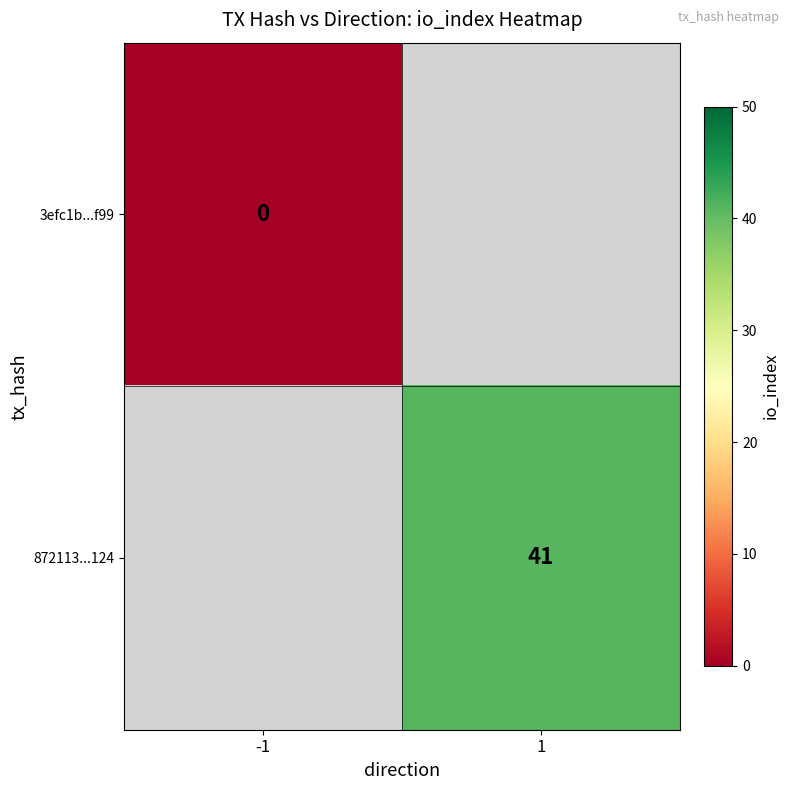

Is the value of 3efc1b...f99 at -1 greater than the value of 872113...124 at 1?

No